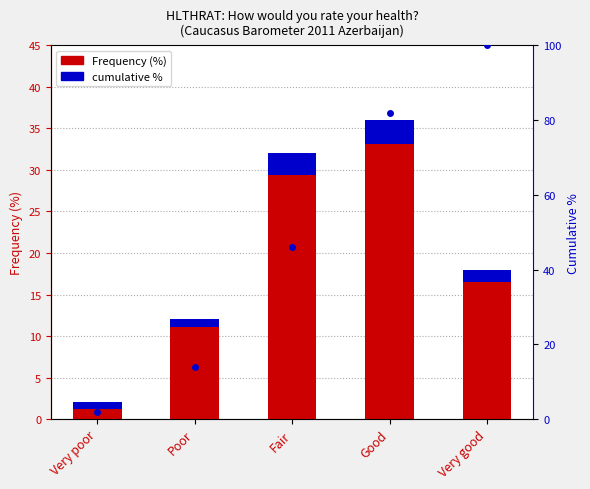

The Frequency (%) series shows 24 at Good. True or false?

False